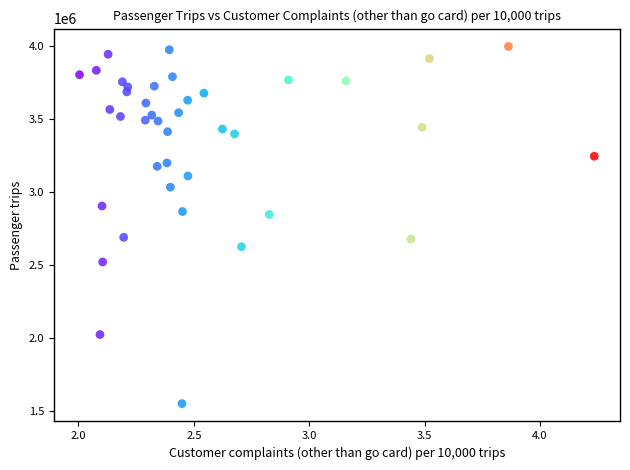

What is the range of X values (max minus min)?

2.2